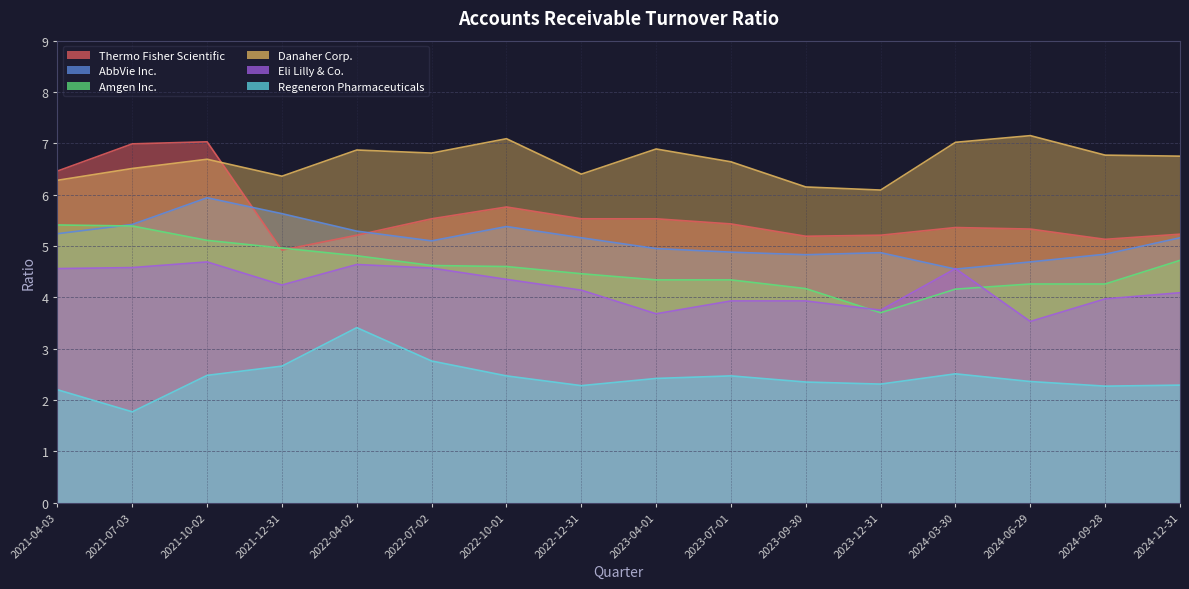

At which label is Thermo Fisher Scientific closest to 5?

2021-12-31